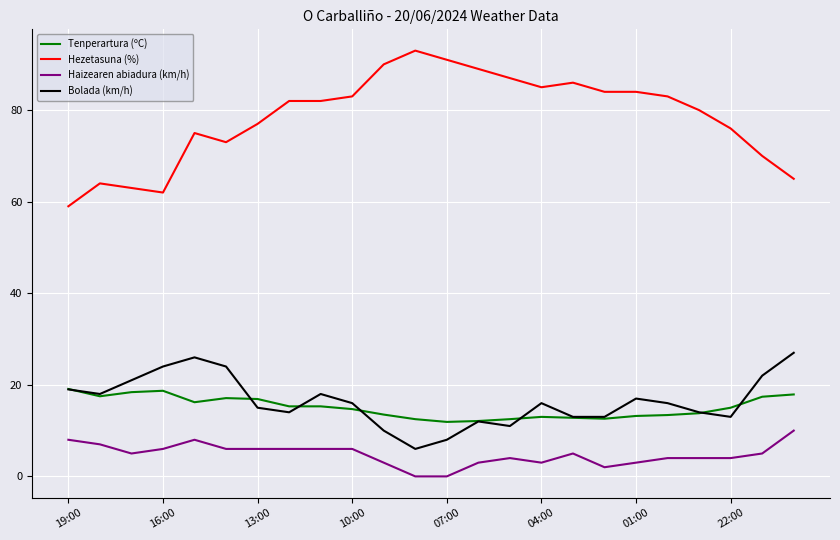

What is the maximum value for Tenperartura (ºC)?

19.1